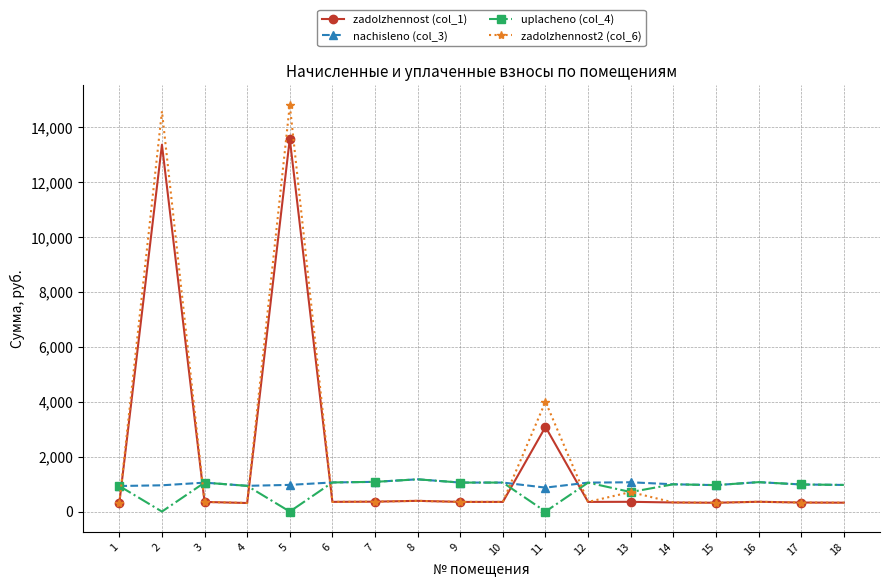

What is the value of the nachisleno (col_3) point at the 6th from the left?

1060.6